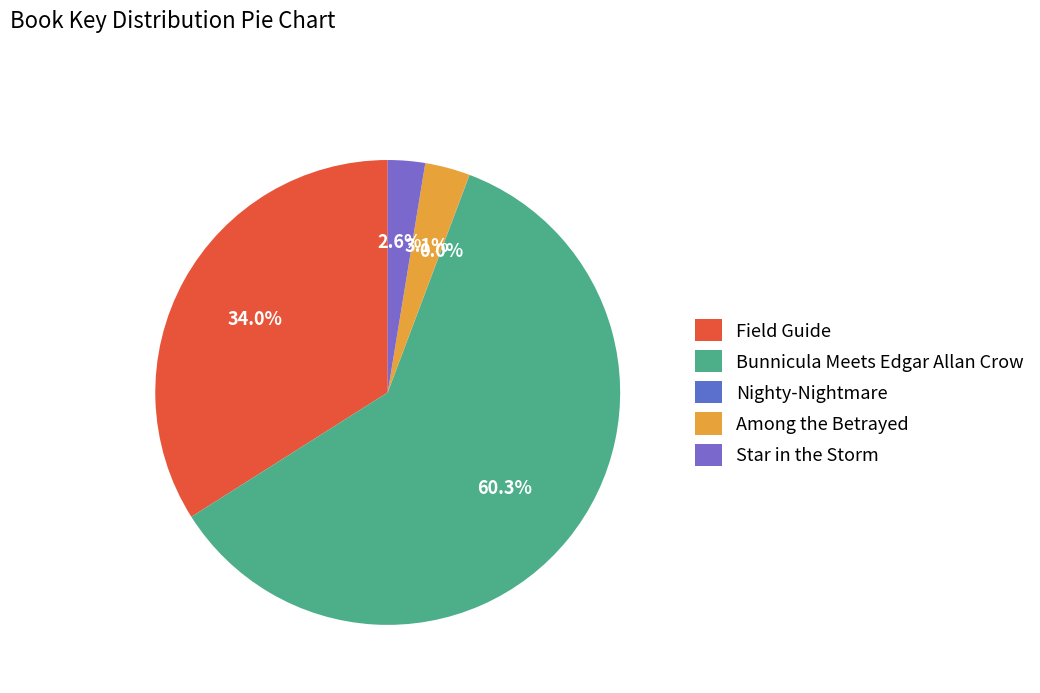

Which slice is the largest?

Bunnicula Meets Edgar Allan Crow